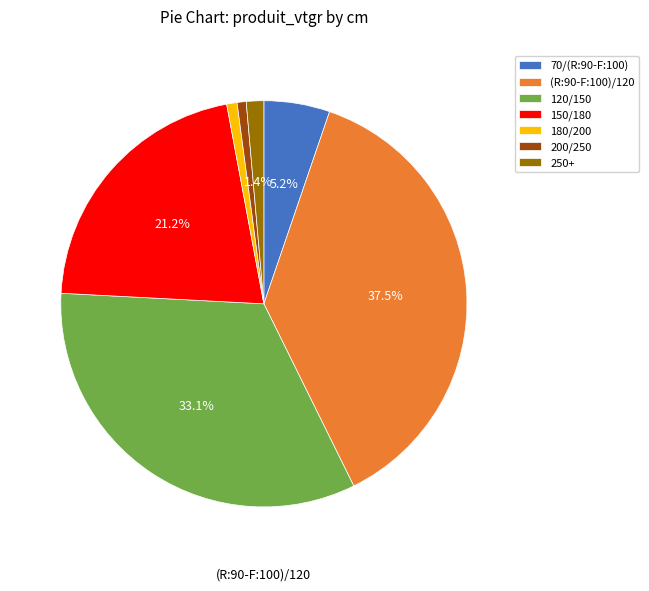

What portion of the pie excludes 250+?

98.6%